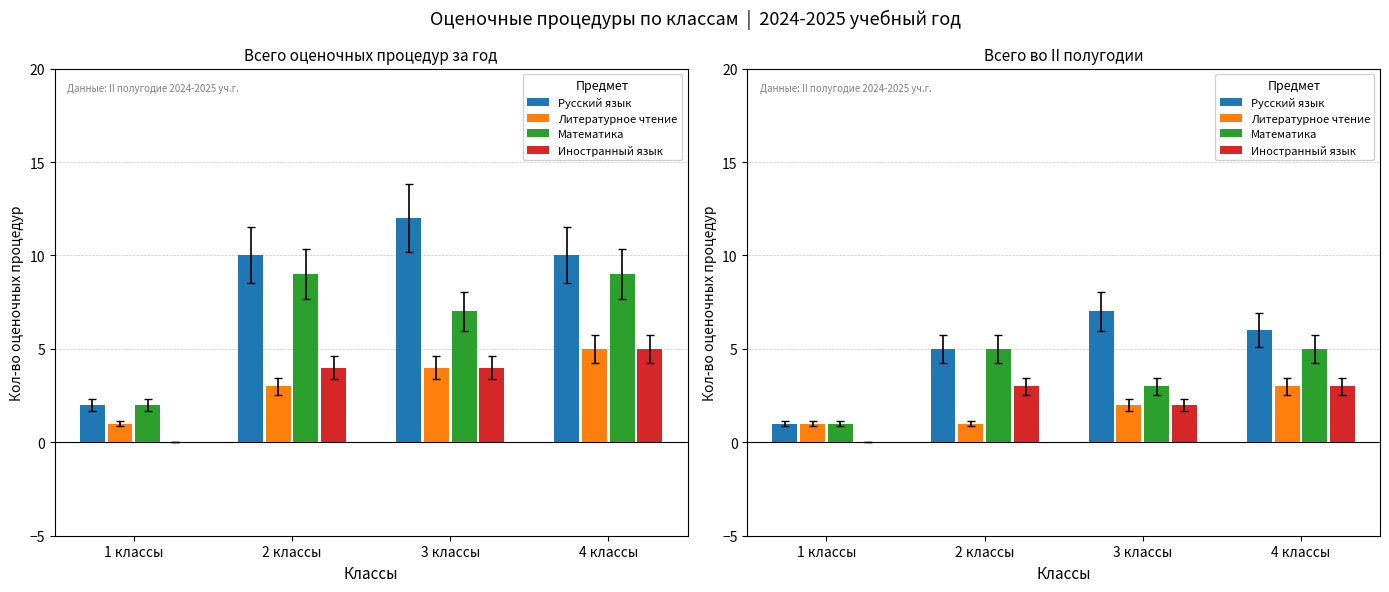

At 1 классы, list the series in order from smallest to largest.

Иностранный язык, Русский язык, Литературное чтение, Математика